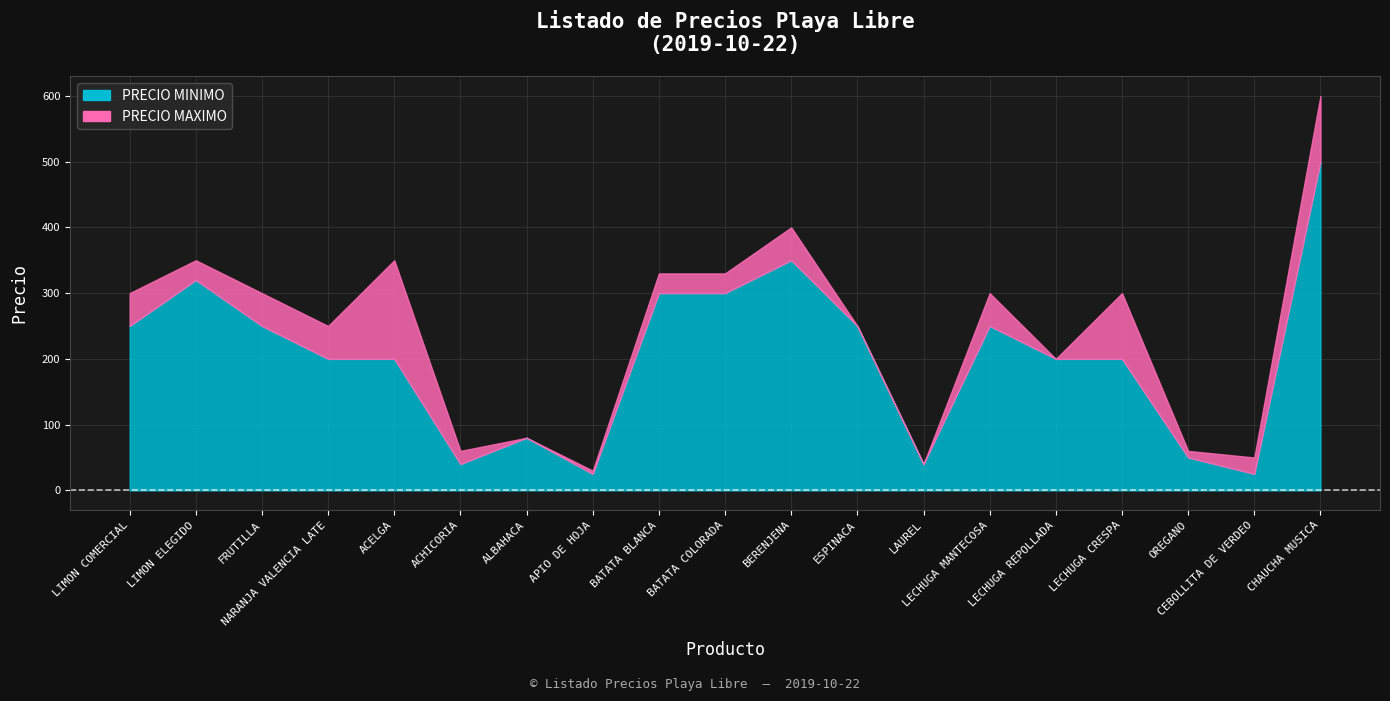

Which label corresponds to the smallest value in the chart?

APIO DE HOJA